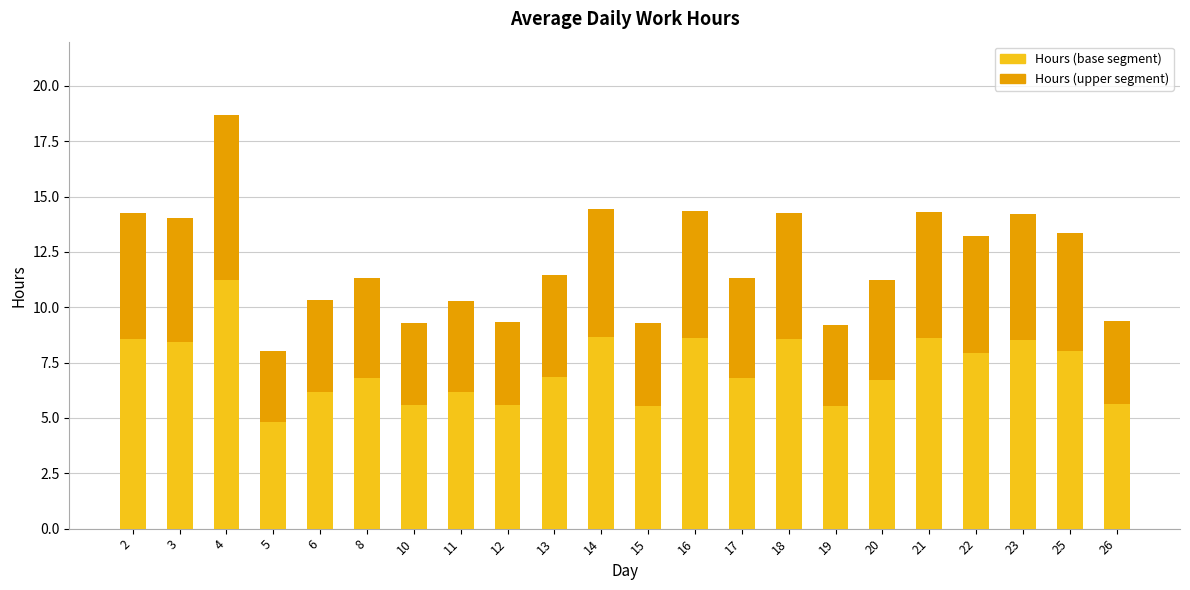

At which category is the sum across all series the highest?

4